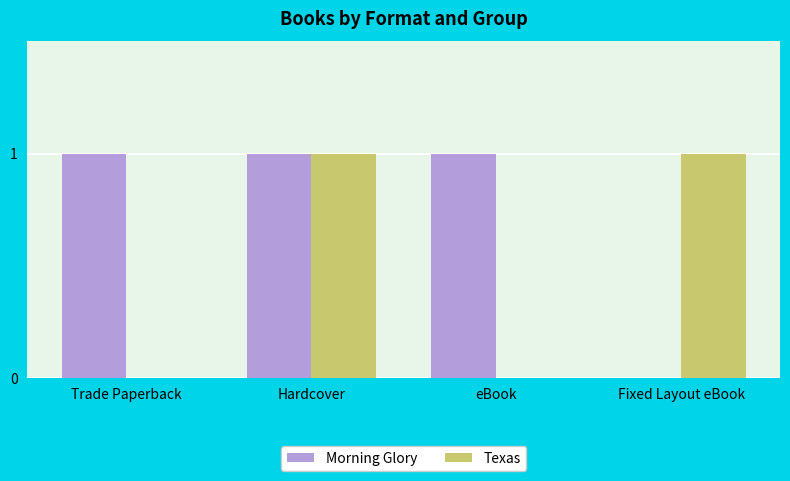

How many values in Morning Glory are above zero?

3